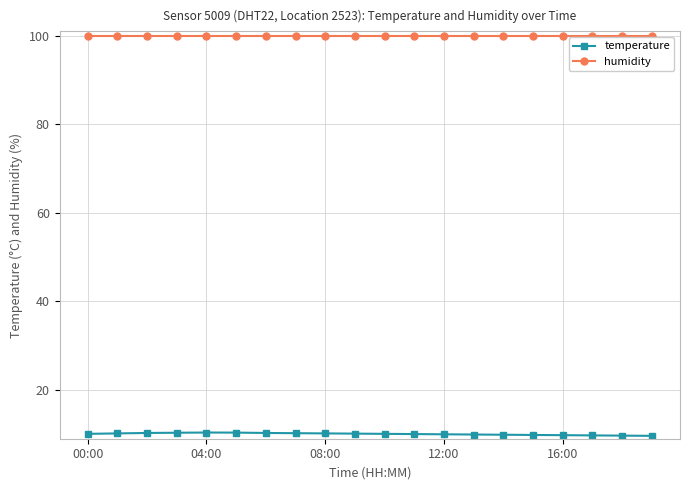

What is the minimum value shown in the chart?

9.7